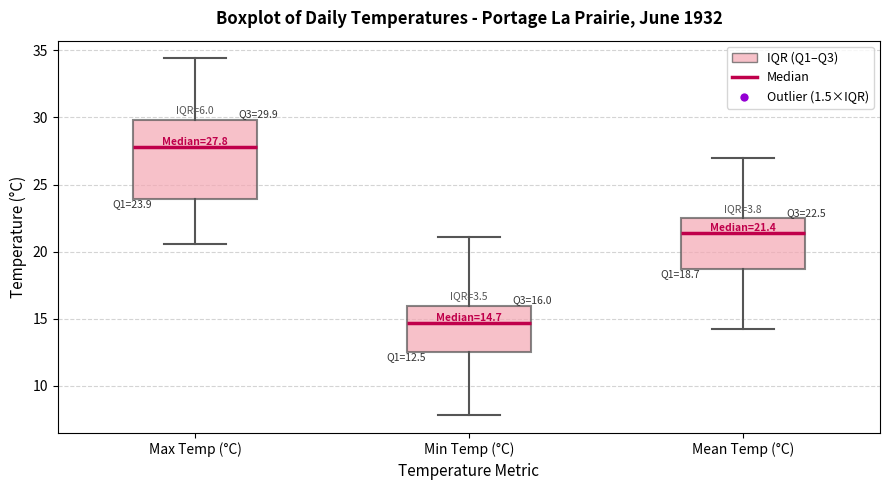

Which box is the tallest, from its lower edge to its upper edge?

Max Temp (°C)